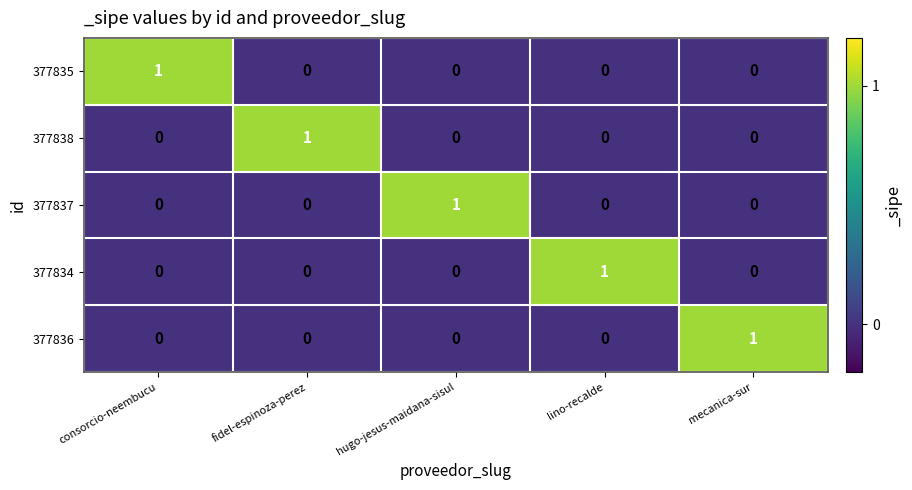

Is the value of 377835 at consorcio-neembucu greater than the value of 377834 at consorcio-neembucu?

Yes